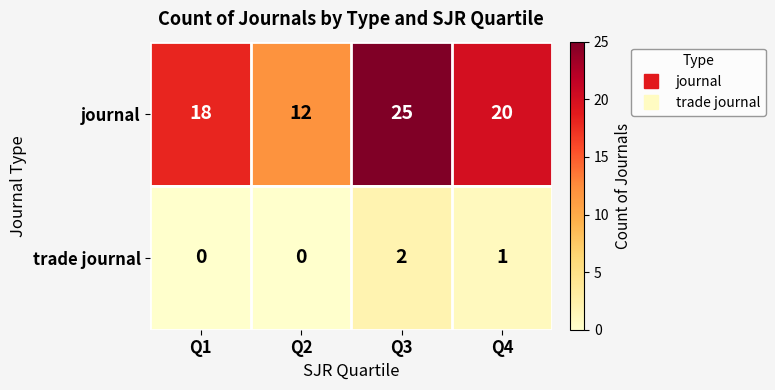

How many journal values are between 18 and 25?

3